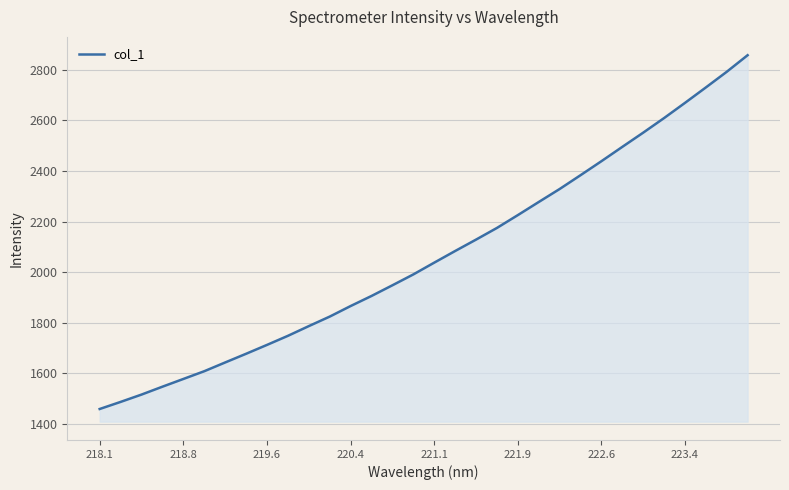

Does the chart display data point markers on the line(s)?

No